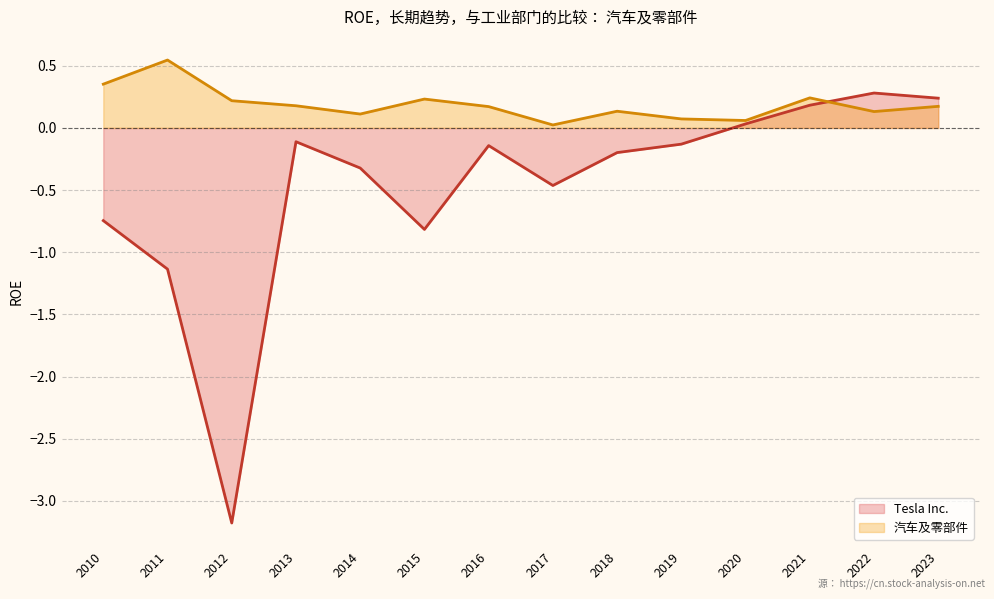

How many intersections are there between 汽车及零部件 and Tesla Inc.?

1